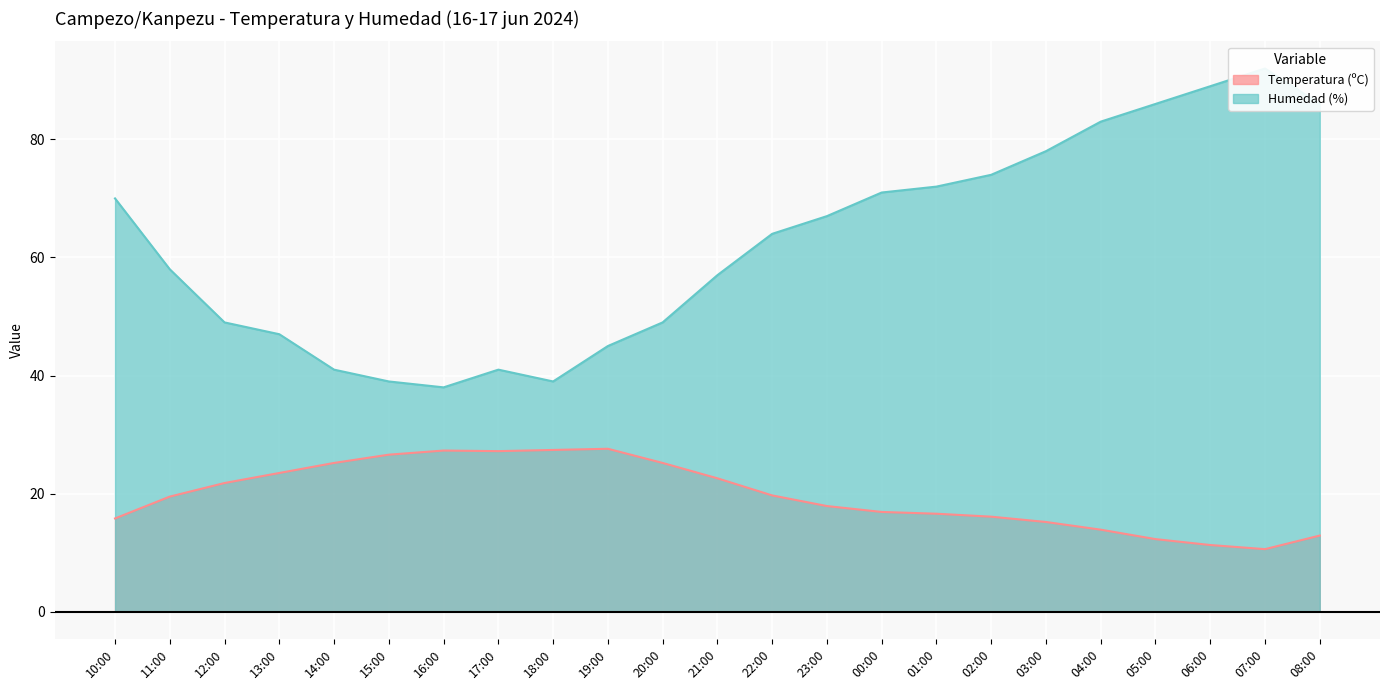

True or false: Temperatura (ºC) and Humedad (%) intersect in this chart.

False